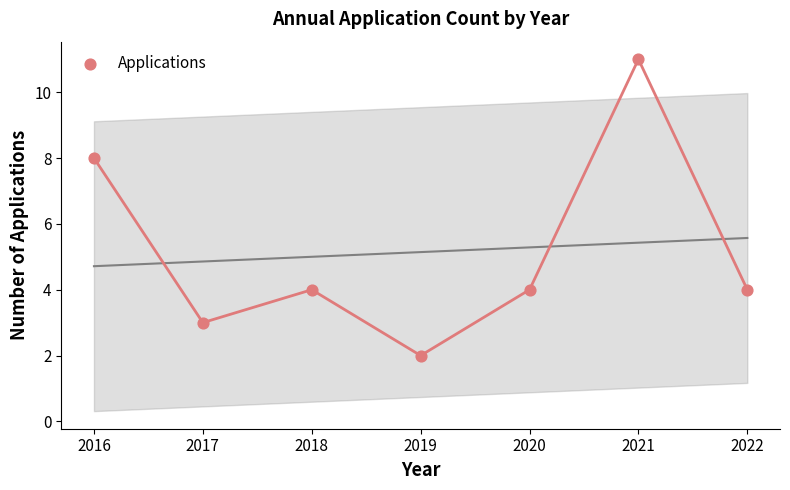

What is the average Y value?

5